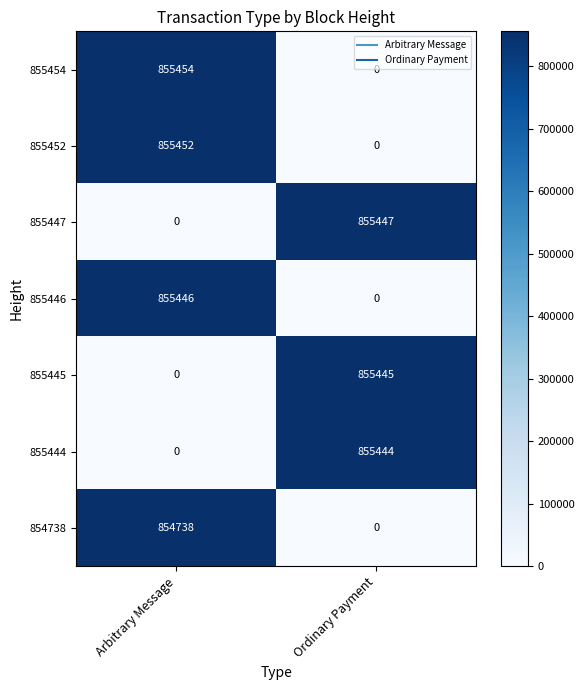

At which label is 855445 closest to 427722?

Arbitrary Message